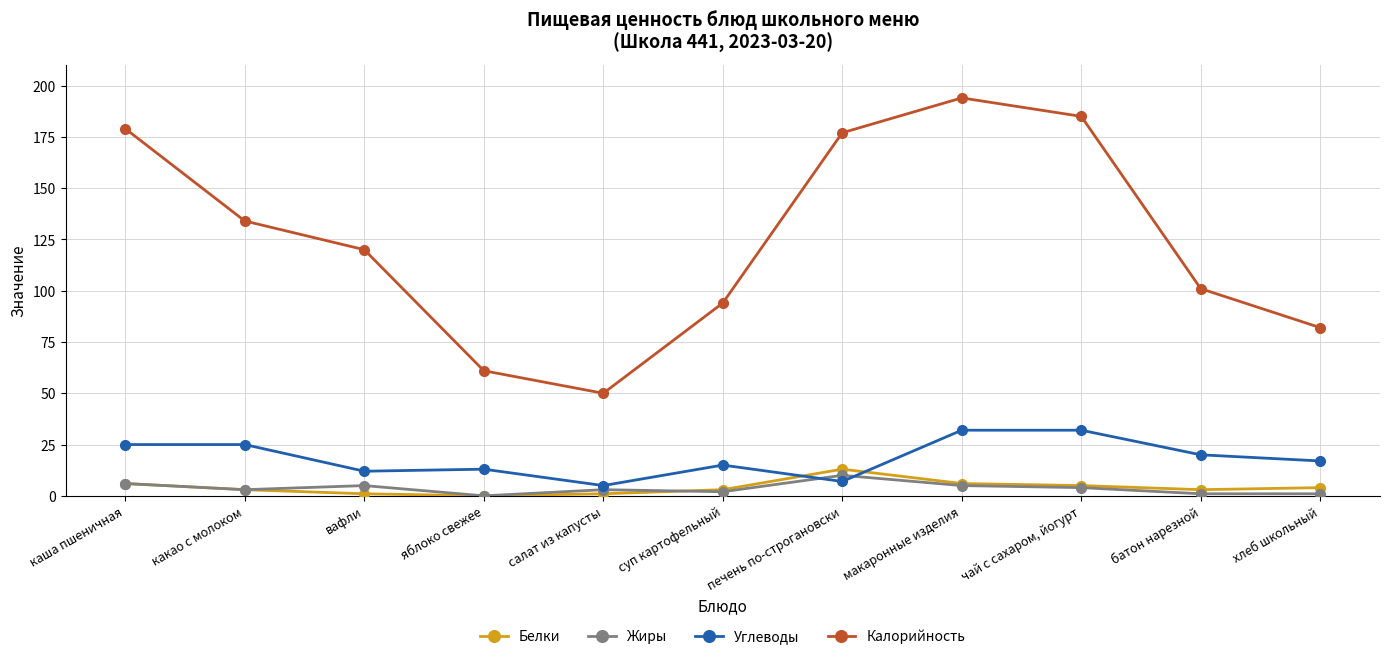

What is the maximum value shown in the chart?

194